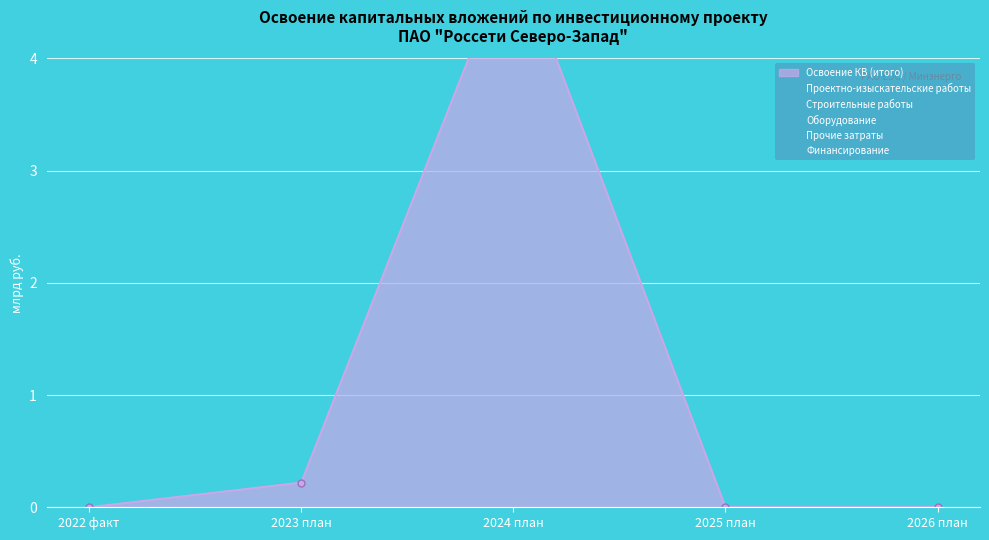

Reading left to right, transcribe all the data shown in this chart.

Проектно-изыскательские работы: 0.0	0.1	0.0	0.0	0.0
Строительные работы: 0.0	0.0	1.9	0.0	0.0
Оборудование: 0.0	0.0	0.0	0.0	0.0
Прочие затраты: 0.0	0.0	0.3	0.0	0.0
Финансирование: 0.0	0.1	2.7	0.0	0.0